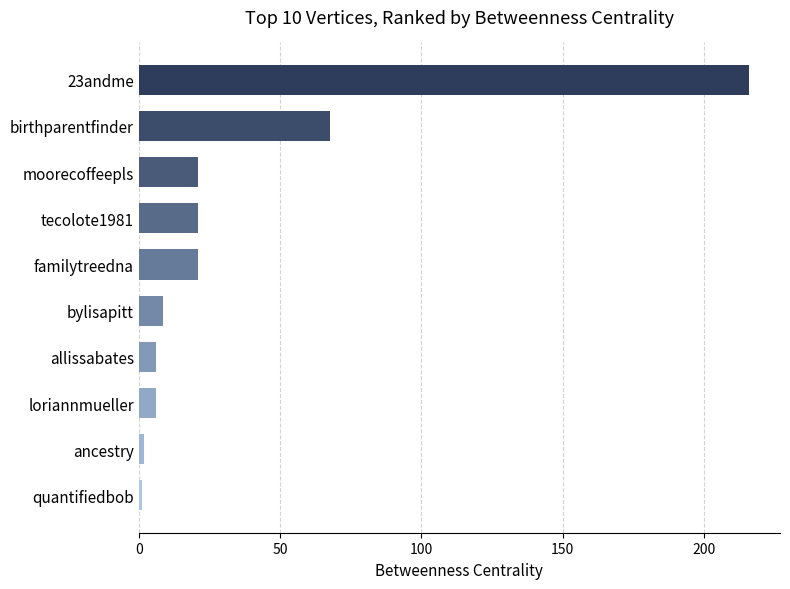

Reading bottom to top, what are all the values shown in this chart?

quantifiedbob=1.0	ancestry=2.0	loriannmueller=6.0	allissabates=6.0	bylisapitt=8.5	familytreedna=21.0	tecolote1981=21.0	moorecoffeepls=21.0	birthparentfinder=67.5	23andme=216.0